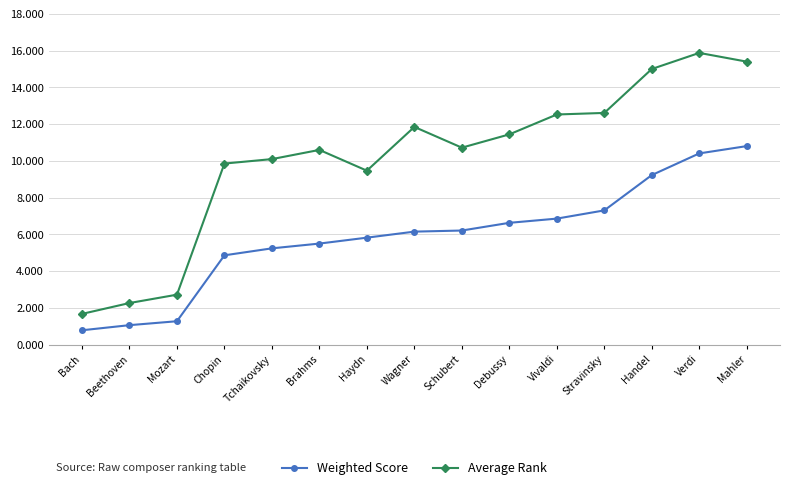

What is the sum of all Average Rank values?

152.1